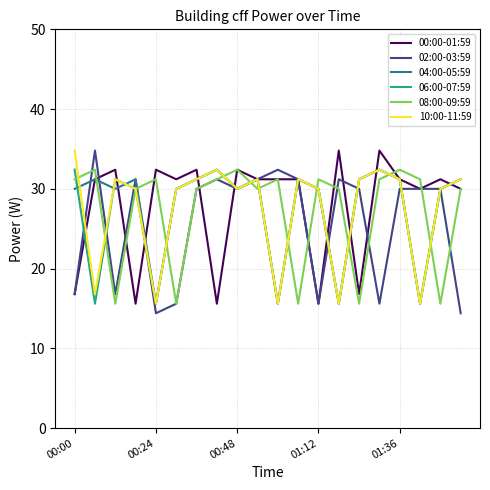

What is the greatest value displayed?

34.8